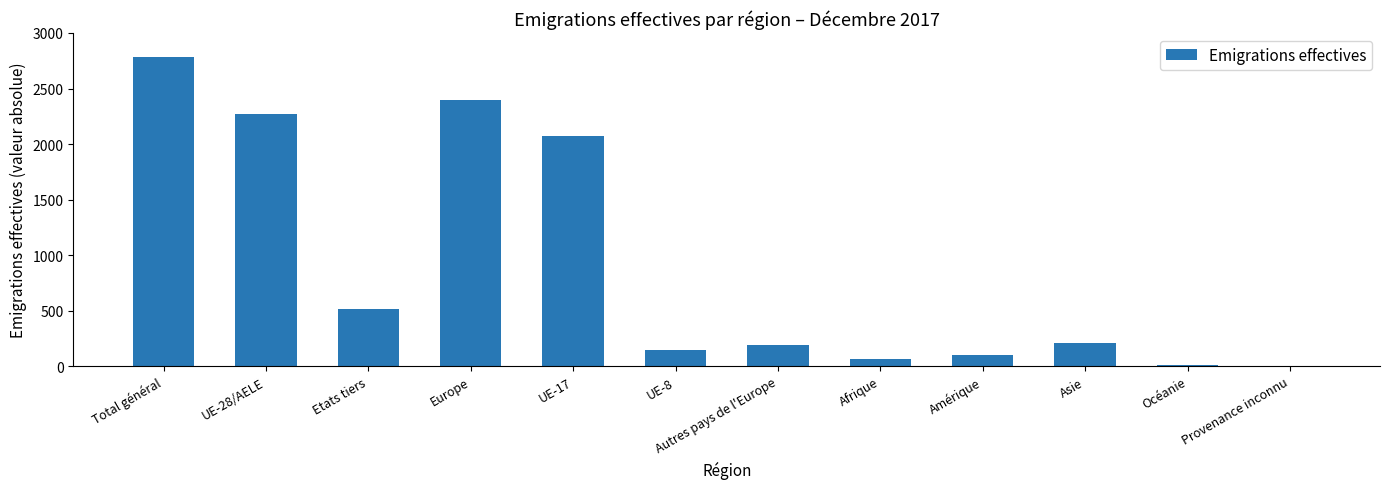

The value at Etats tiers is 513. True or false?

True